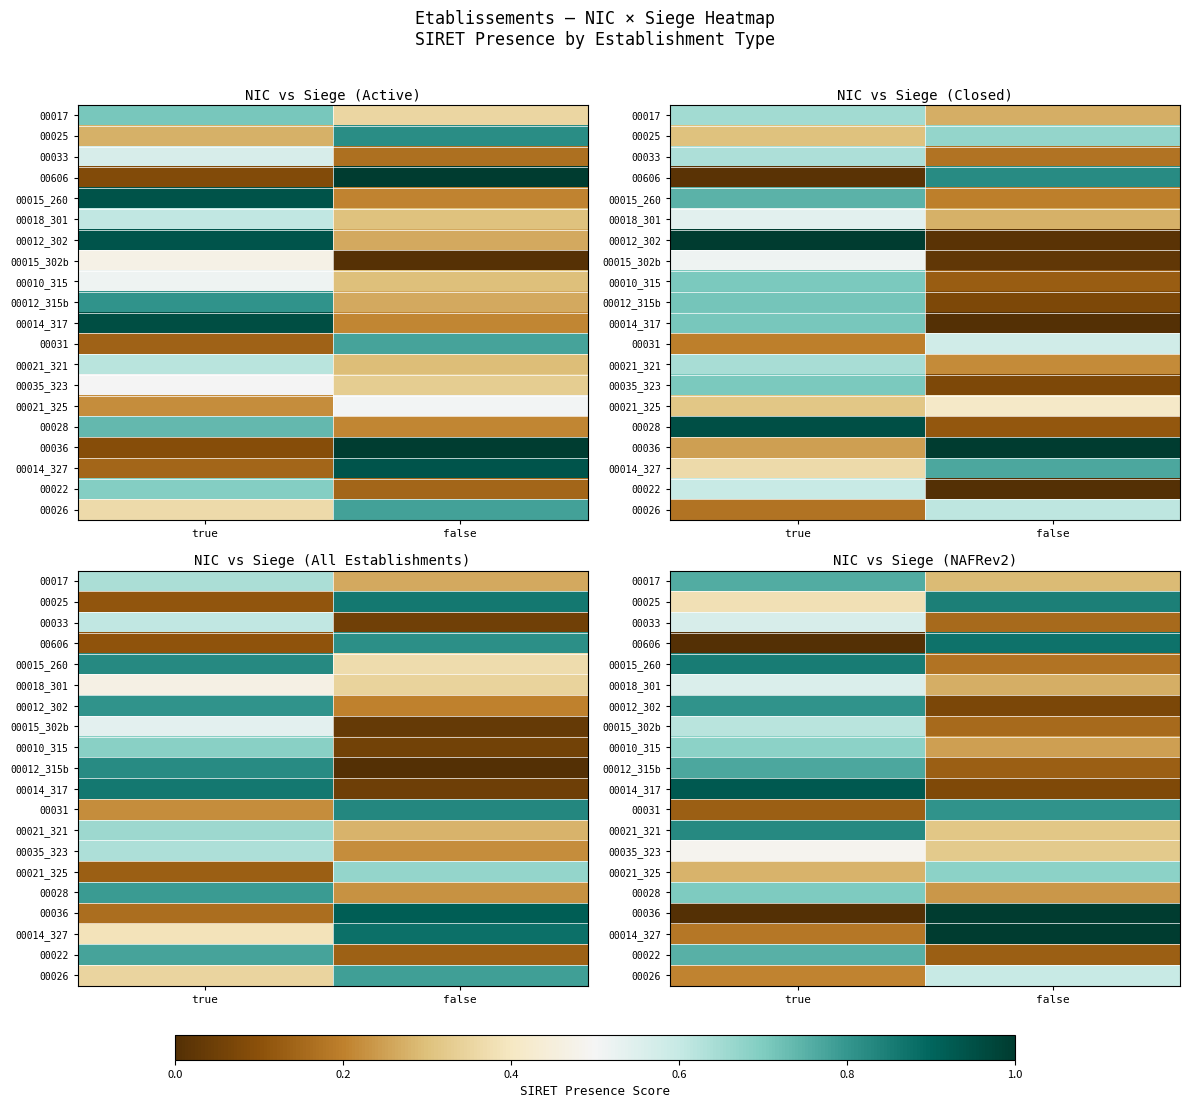

Where is 00014_327 nearest to the value 0?

true